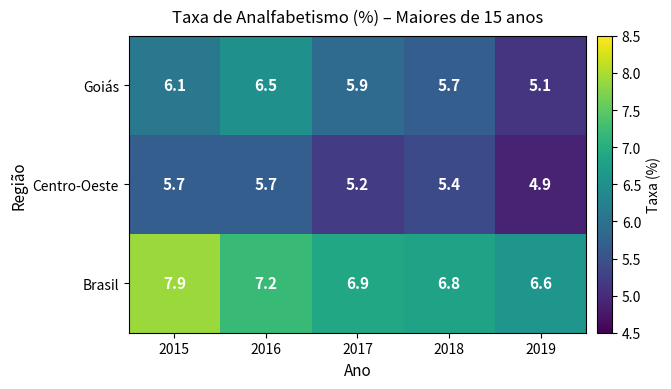

Reading right to left, extract all data points from this chart.

Goiás: 2019=5.1	2018=5.7	2017=5.9	2016=6.5	2015=6.1
Centro-Oeste: 2019=4.9	2018=5.4	2017=5.2	2016=5.7	2015=5.7
Brasil: 2019=6.6	2018=6.8	2017=6.9	2016=7.2	2015=7.9